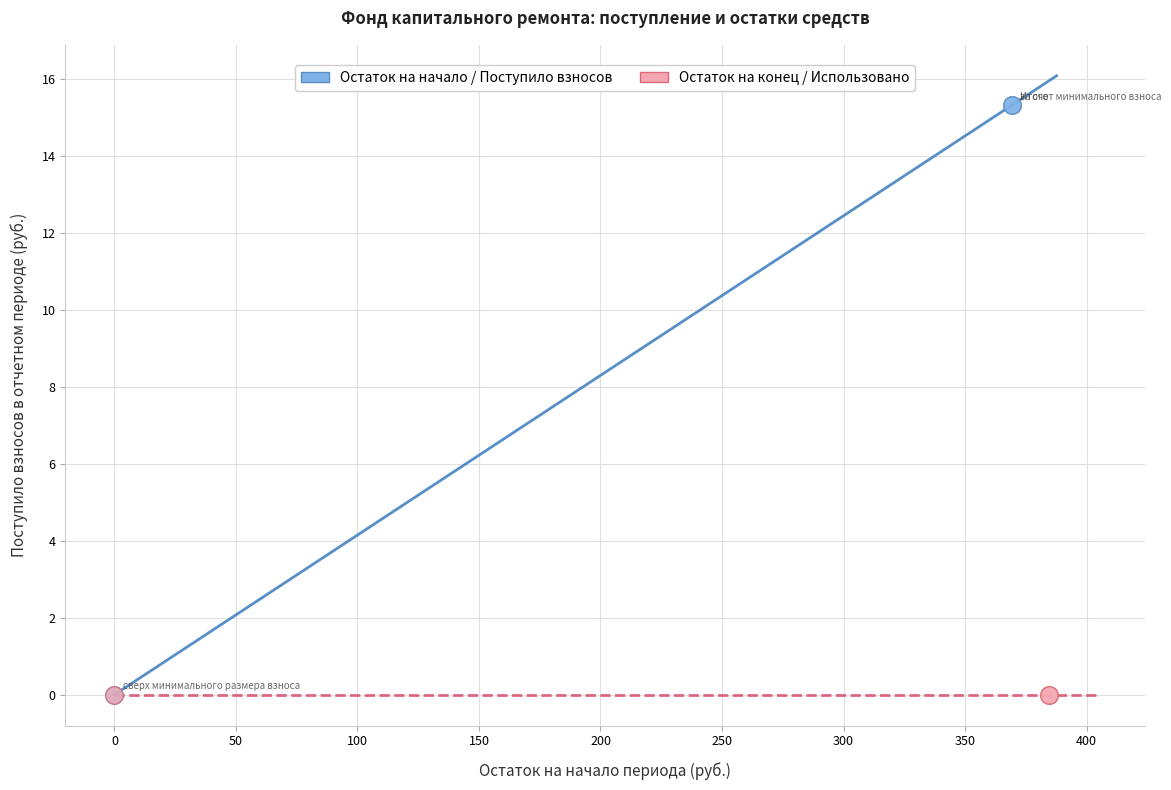

Which series contains the highest Y value?

Остаток на начало / Поступило взносов